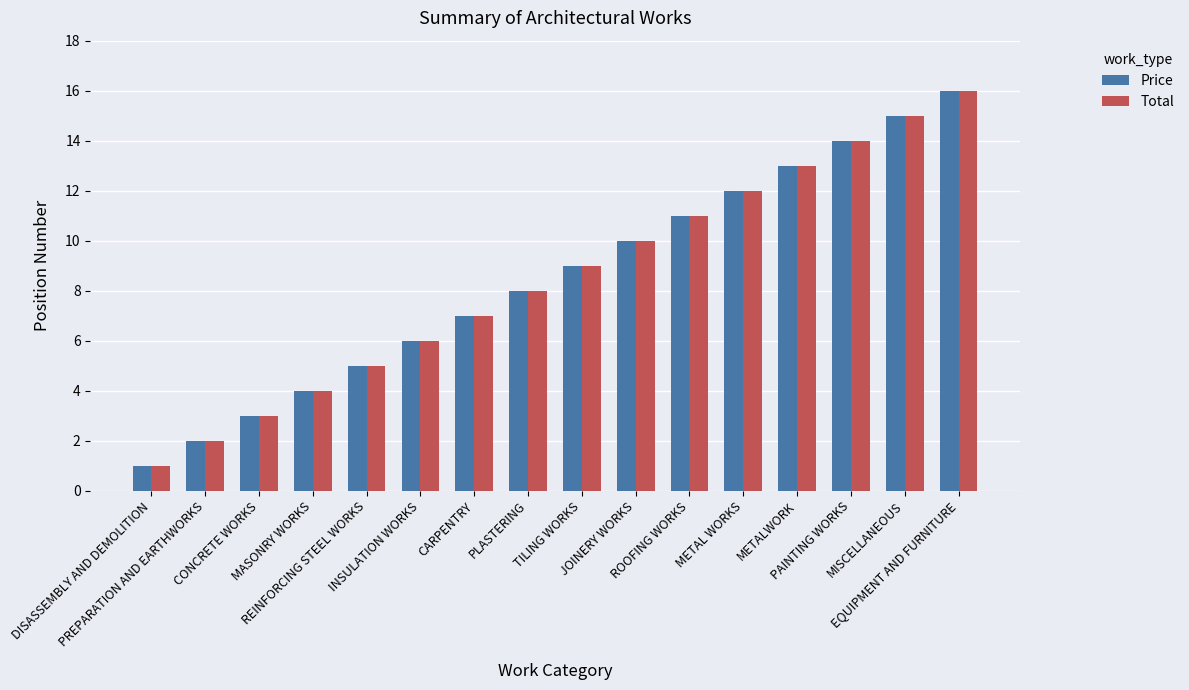

The Price series shows 14 at PAINTING WORKS. True or false?

True